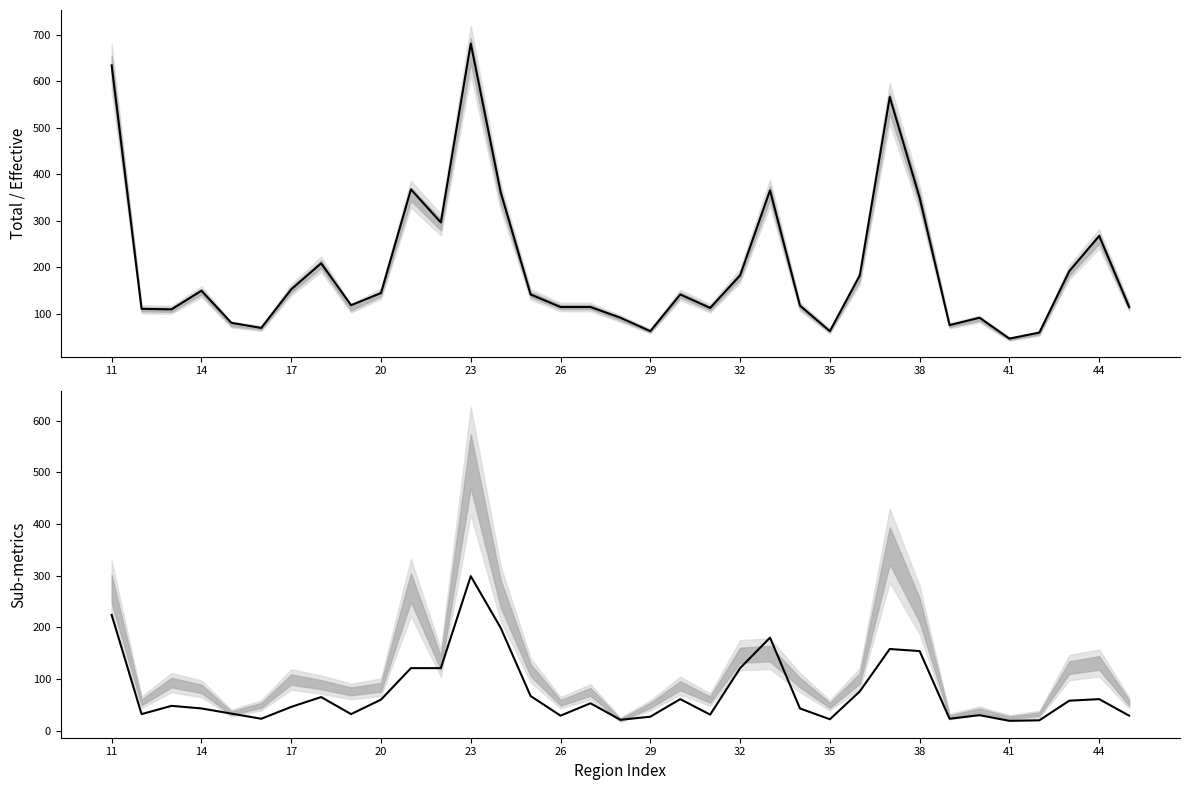

Which series has the largest total across all categories?

col1 (Total)